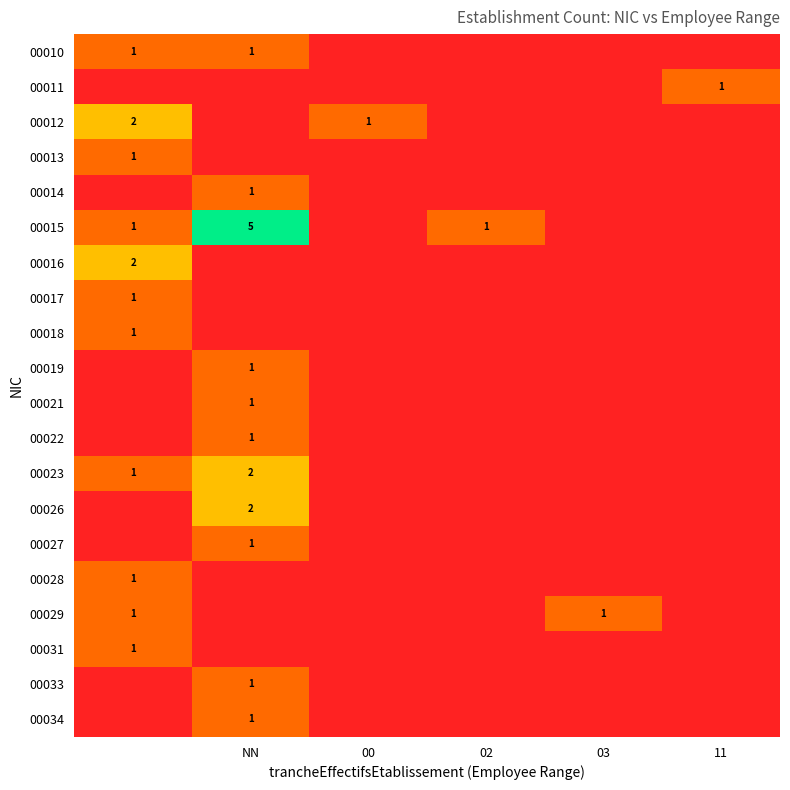

Is it true that 00019 equals 0 at NN?

False